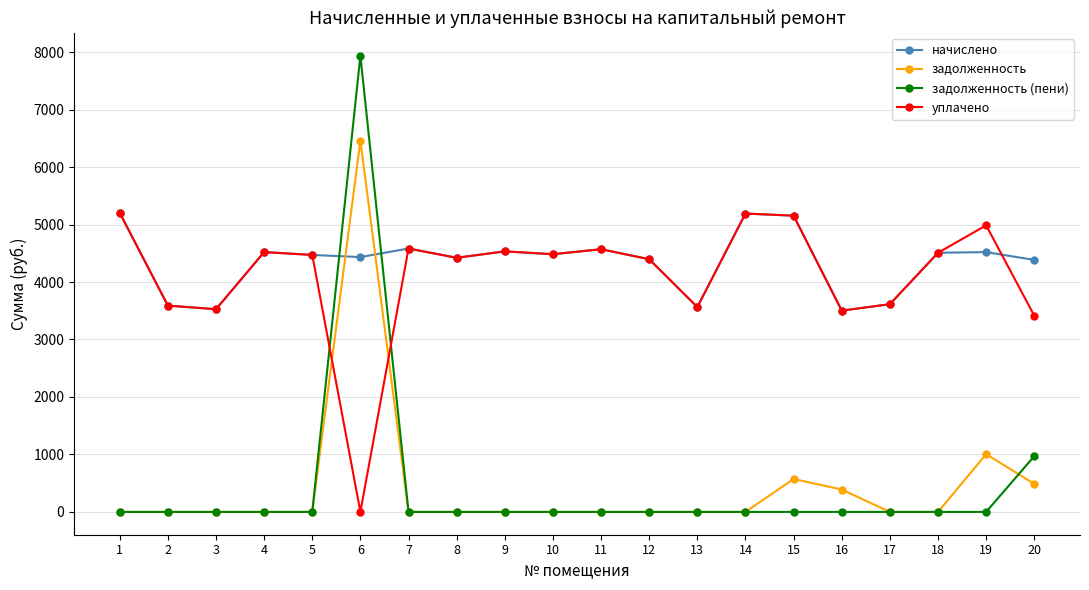

Does the chart have visible grid lines?

Yes